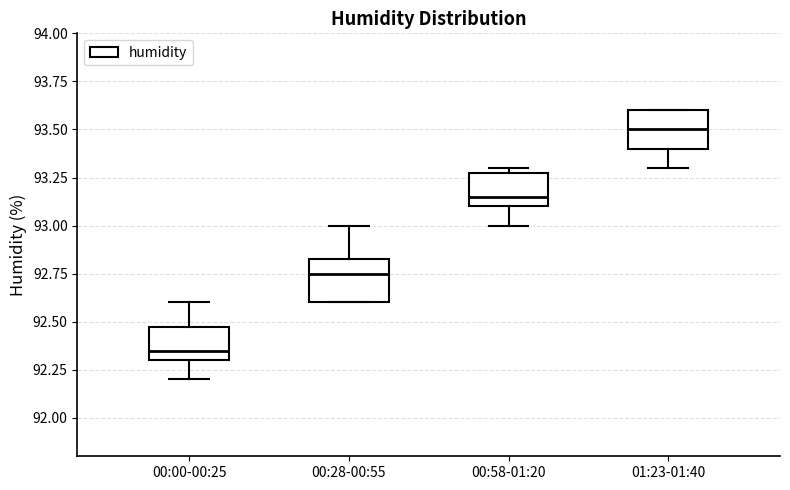

Which box's median line is the highest?

01:23-01:40